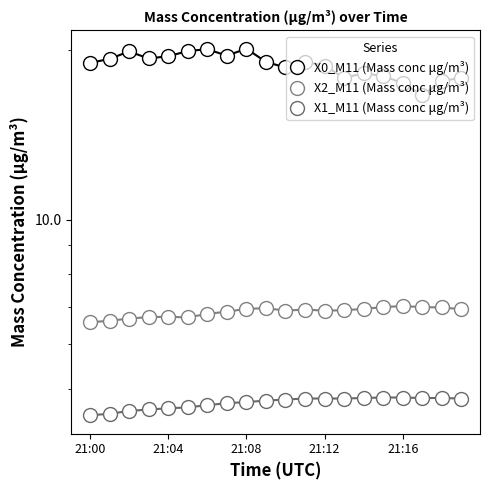

What is the value of the X1_M11 (Mass conc μg/m³) point at the 16th from the left?

4.8